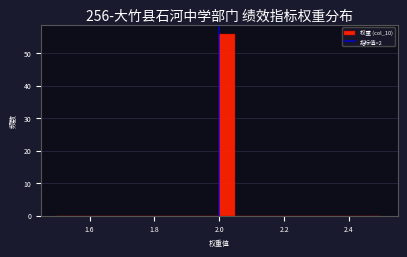

Around what value on the x-axis is the tallest bar? Give the approximate position of its centre, as read against the axis.

2.02